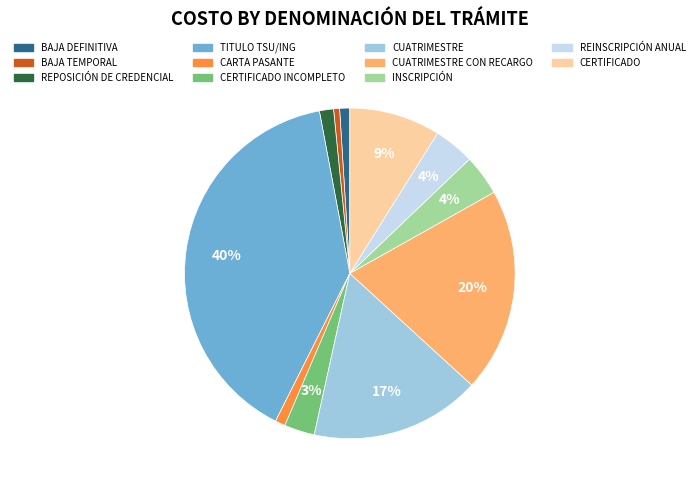

Count the number of slices in the pie.

11